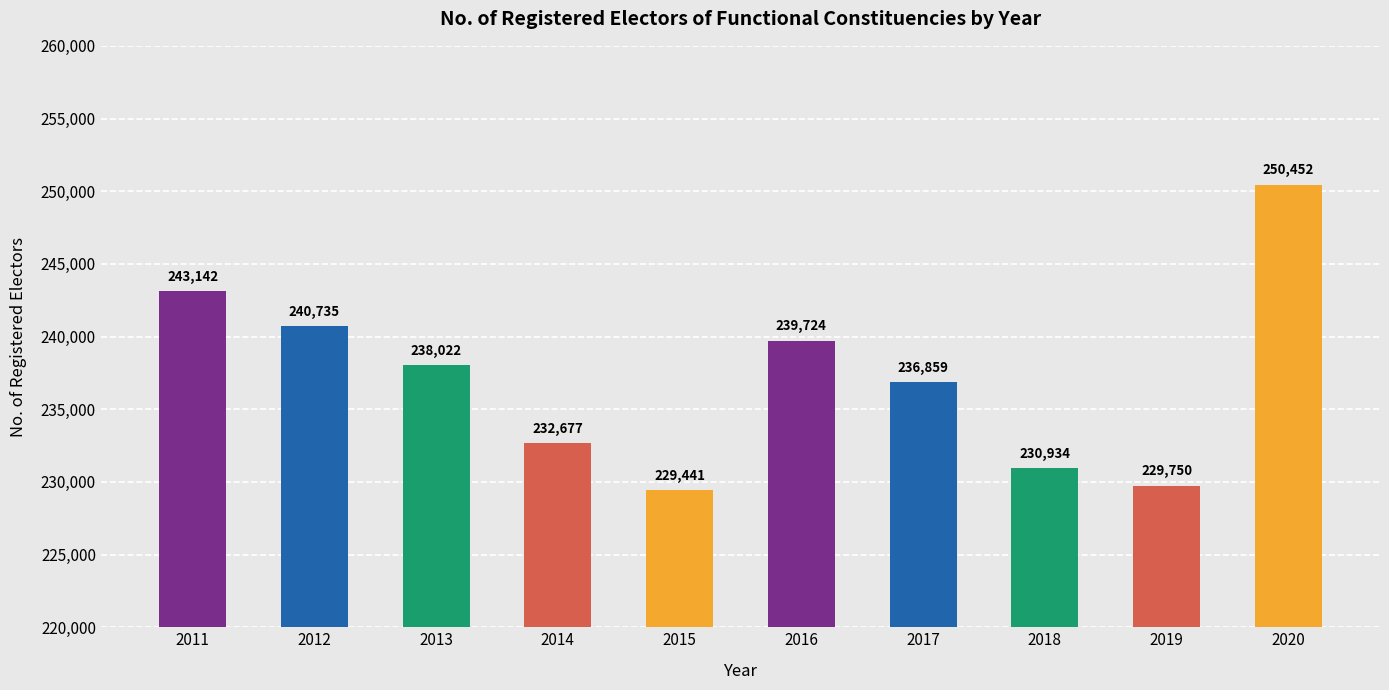

What is the minimum value shown in the chart?

229441